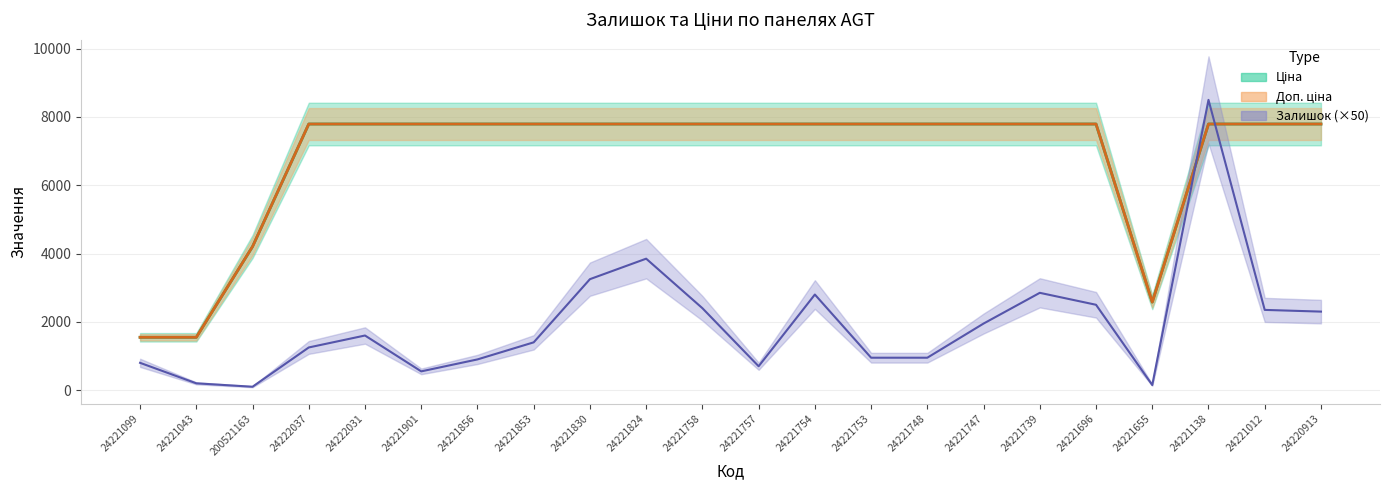

What is the difference between the second highest and minimum values in the Доп. ціна series?

6244.9